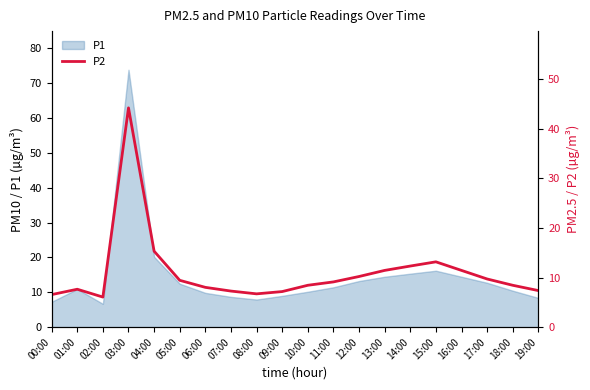

List the labels in order of value, smallest first.

02:00, 00:00, 08:00, 09:00, 07:00, 19:00, 01:00, 06:00, 10:00, 18:00, 11:00, 05:00, 17:00, 12:00, 13:00, 16:00, 14:00, 15:00, 04:00, 03:00